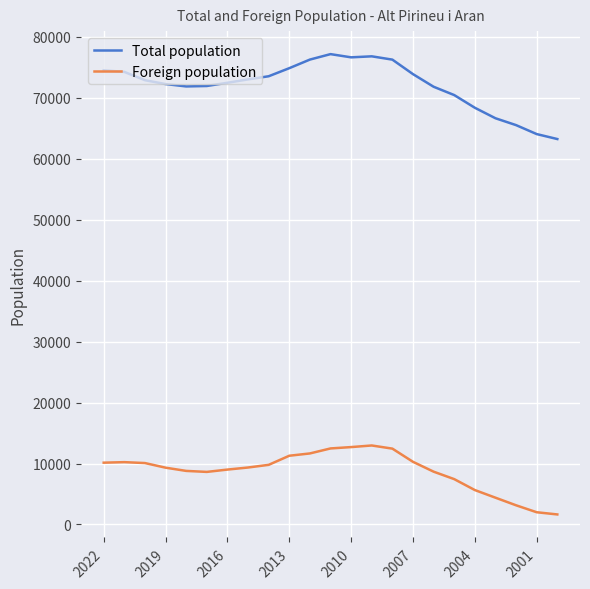

What is the minimum value for Foreign population?

1644